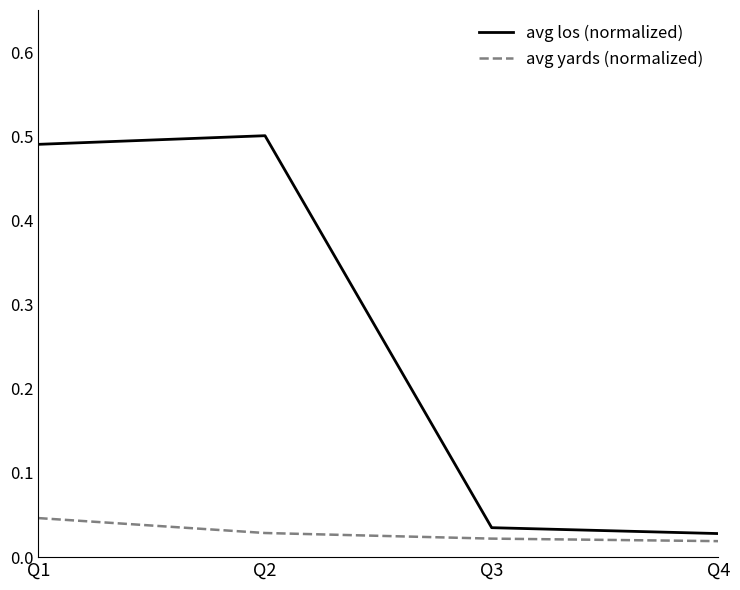

Which series changed the most between Q2 and Q3?

avg los (normalized)